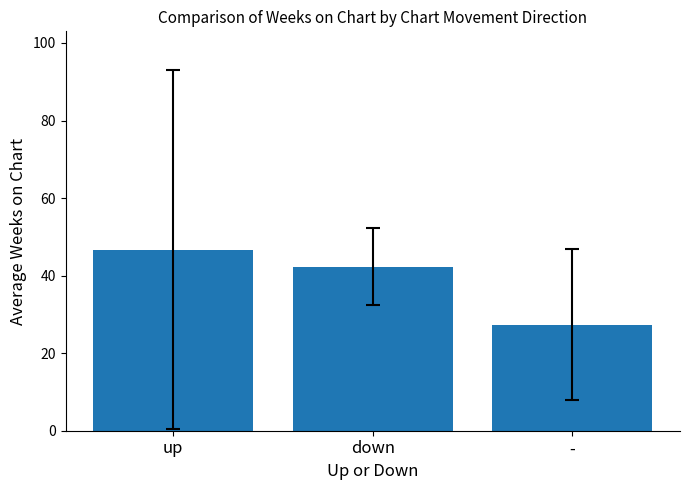

Approximately how many times larger is the value at up compared to down?

1.1